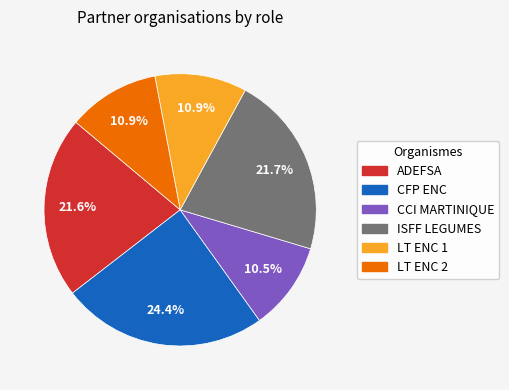

To the nearest percent, what is the difference between the largest and smallest slice percentages?

14%